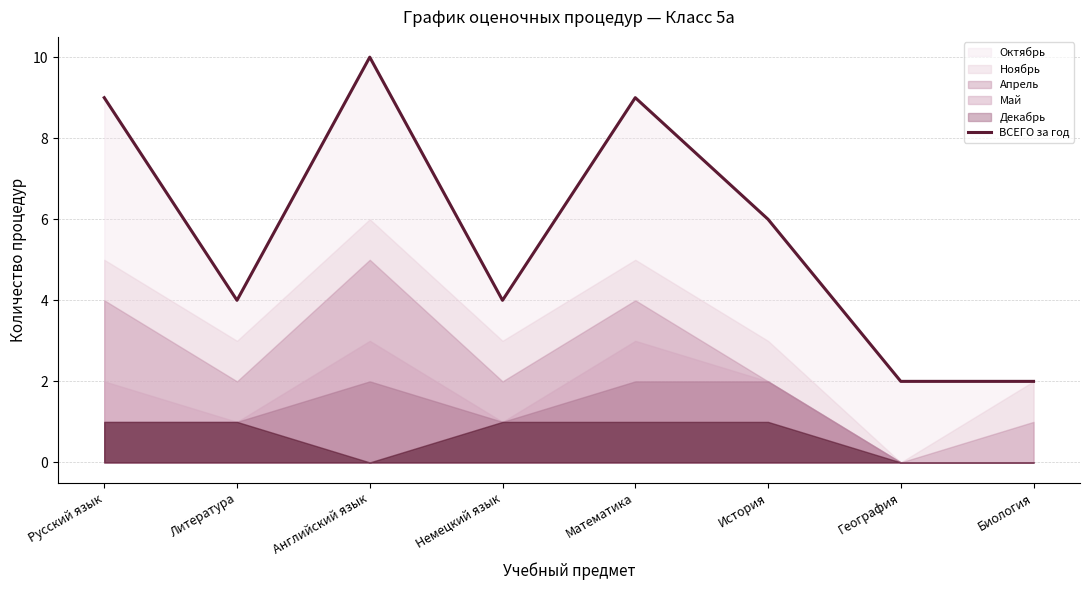

What is the value of the 2nd point from the left?

4